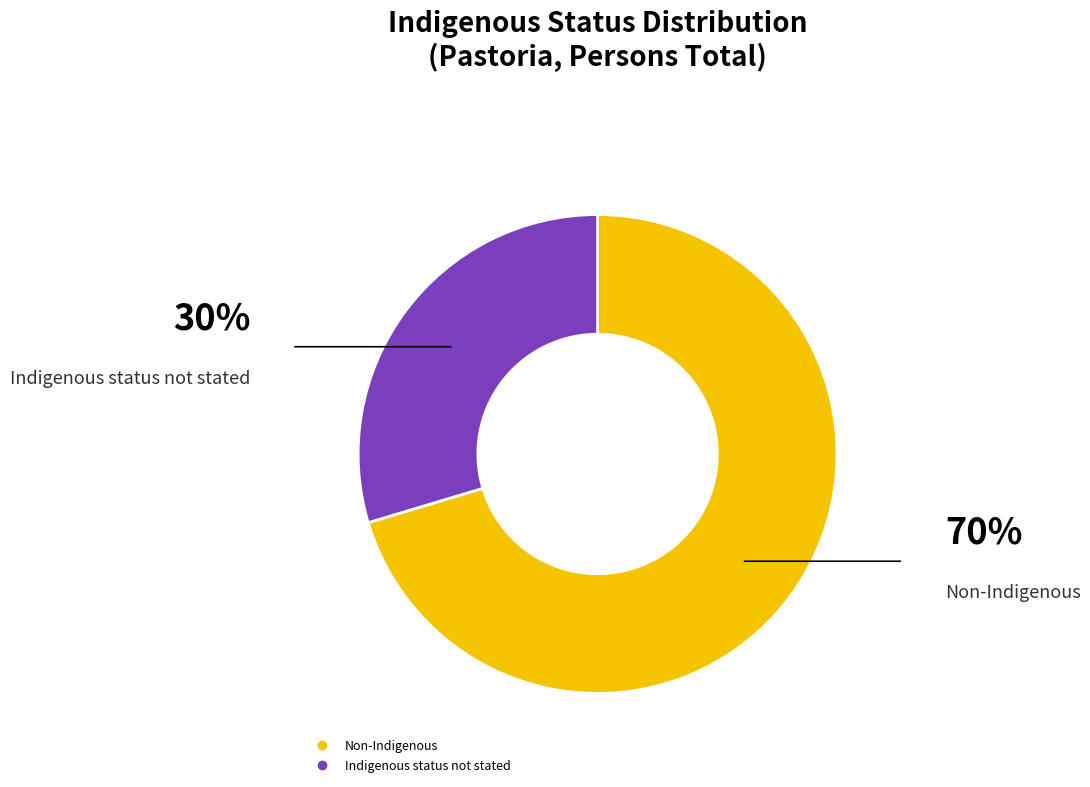

Does any single category account for the majority?

Yes